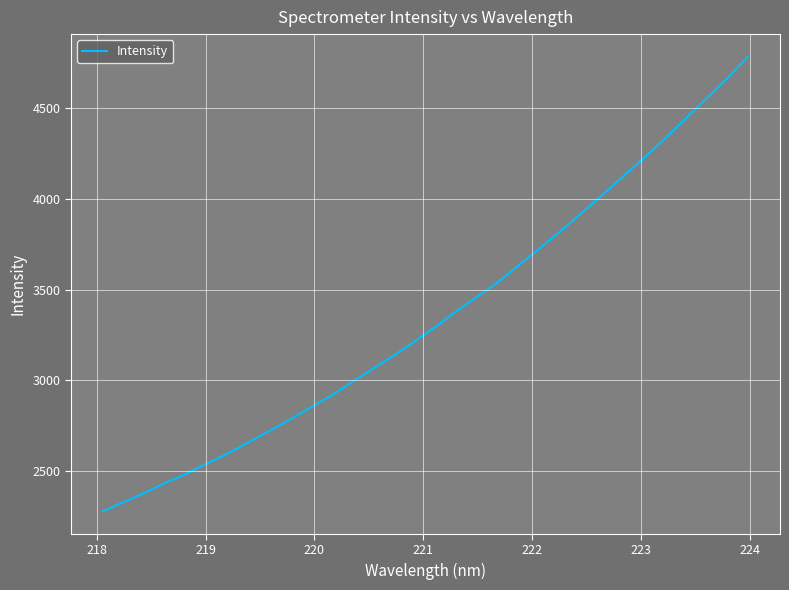

What is the sum of all values?

107358.9